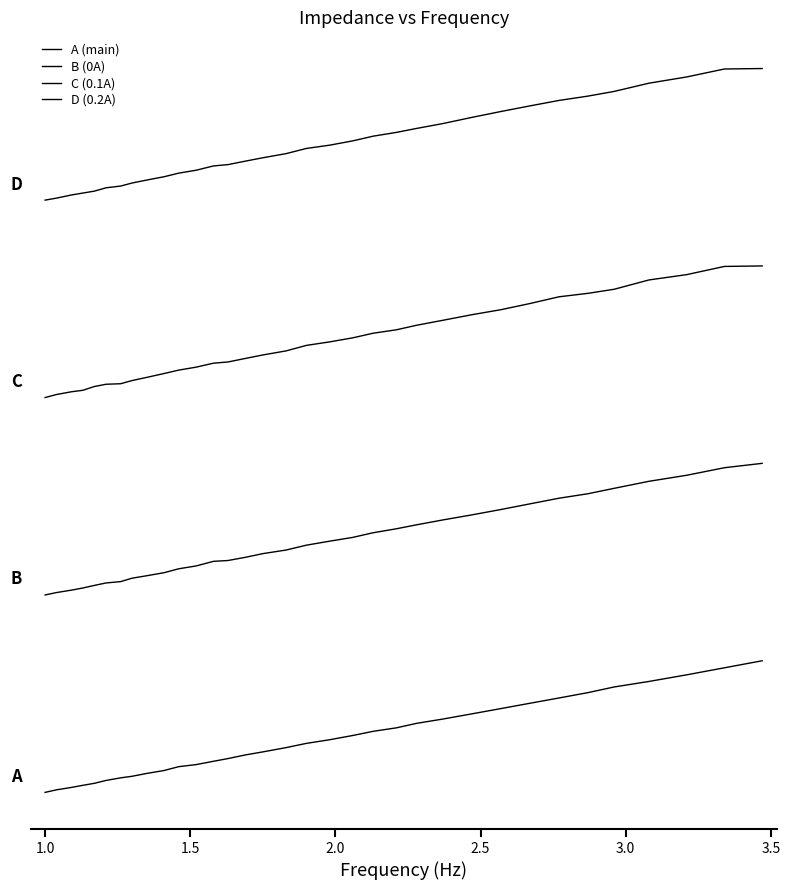

Which series has the largest range (max minus min)?

A (main)